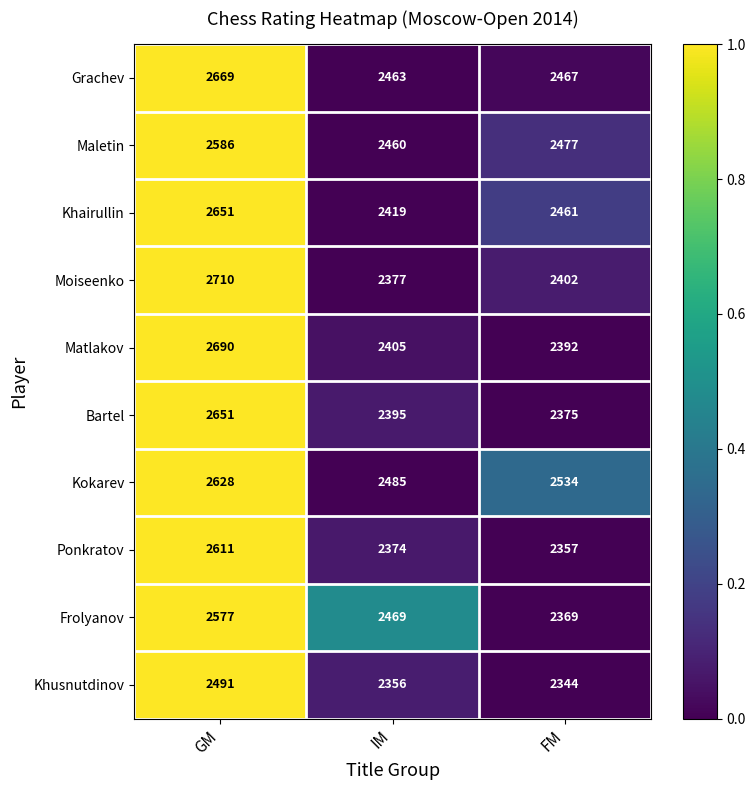

Which series has the largest total across all categories?

Kokarev